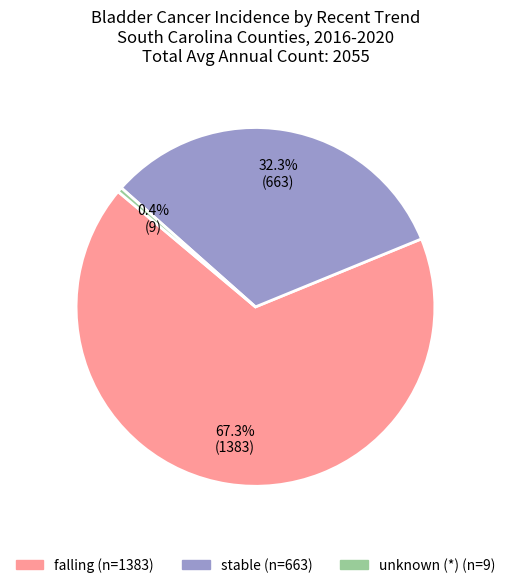

To the nearest percent, what is the difference between the largest and smallest slice percentages?

67%